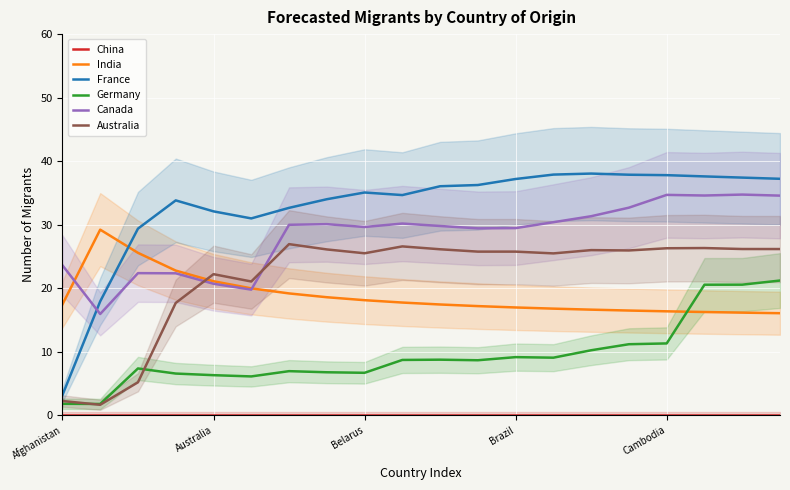

How many data points in Canada are above 29?

14